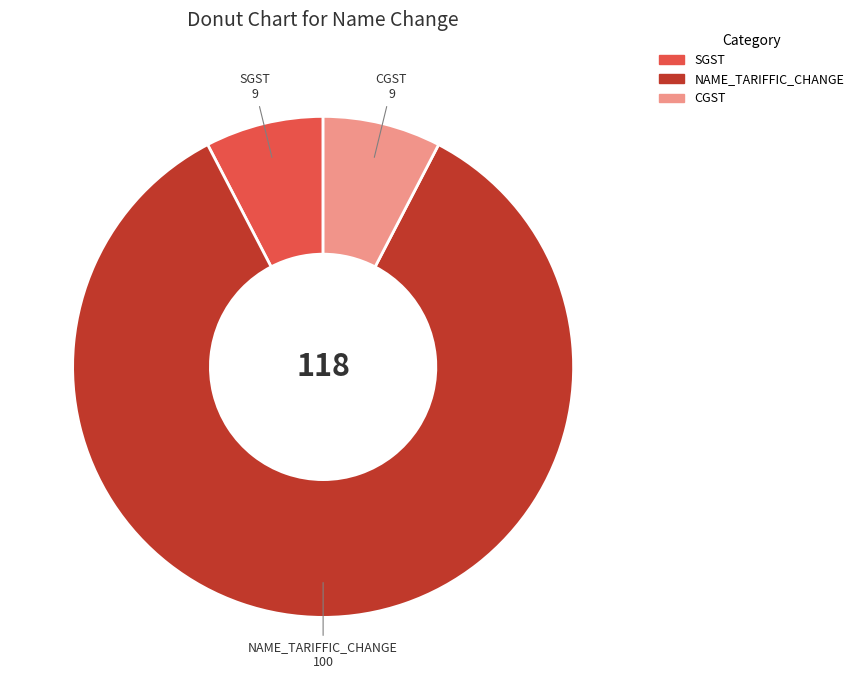

Does CGST represent more than half of the total?

No